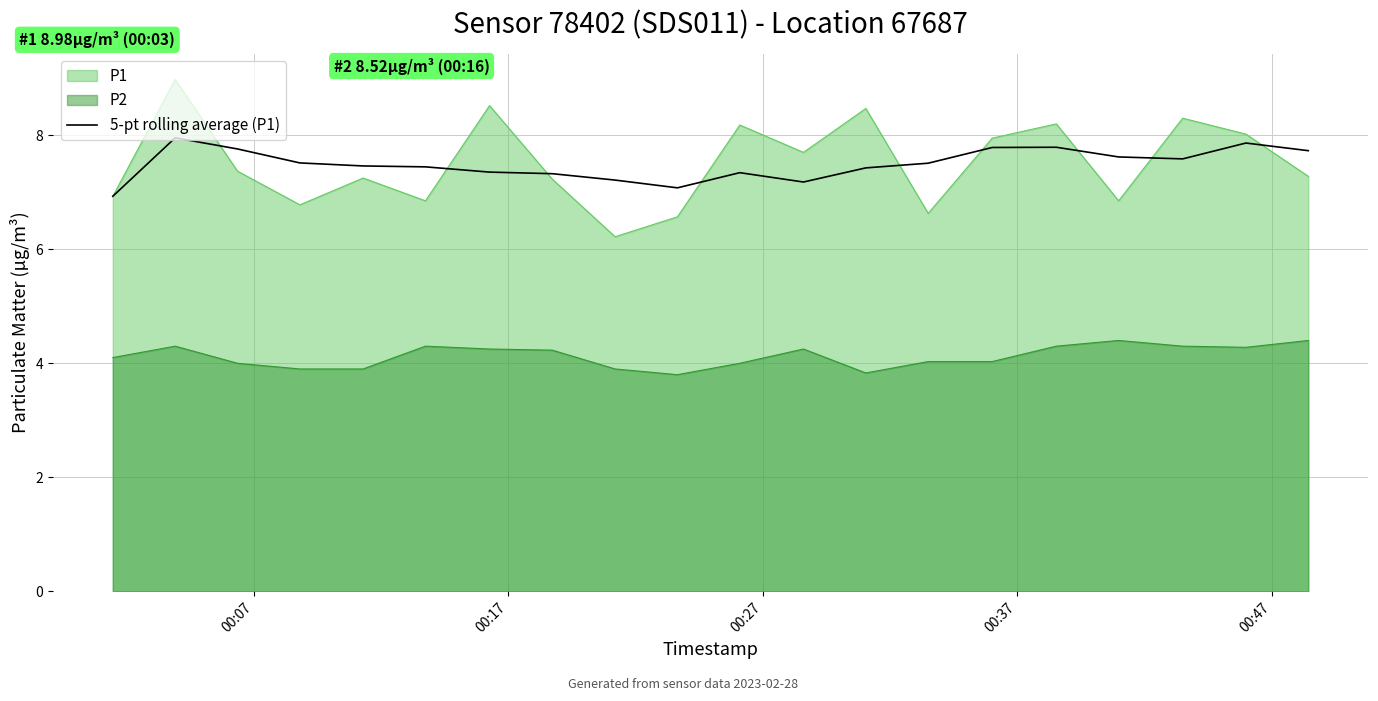

True or false: 5-pt rolling average (P1) and P2 cross at least once.

False